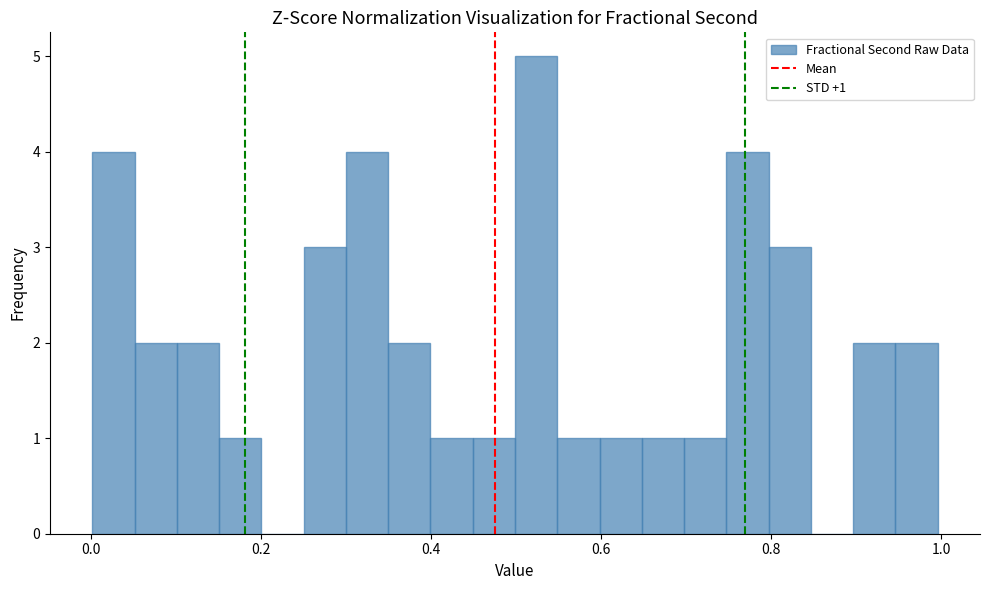

Around what value on the x-axis is the tallest bar? Give the approximate position of its centre, as read against the axis.

0.52